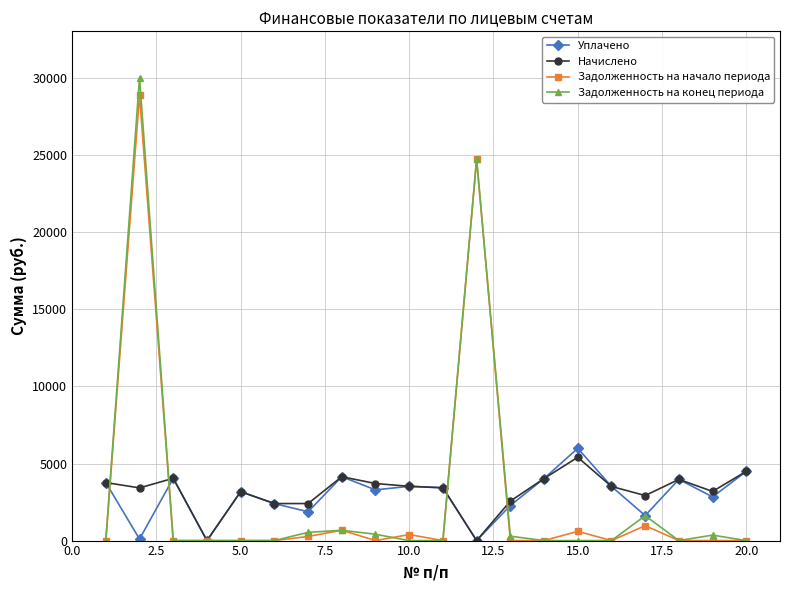

What is the maximum value for Уплачено?

5985.4